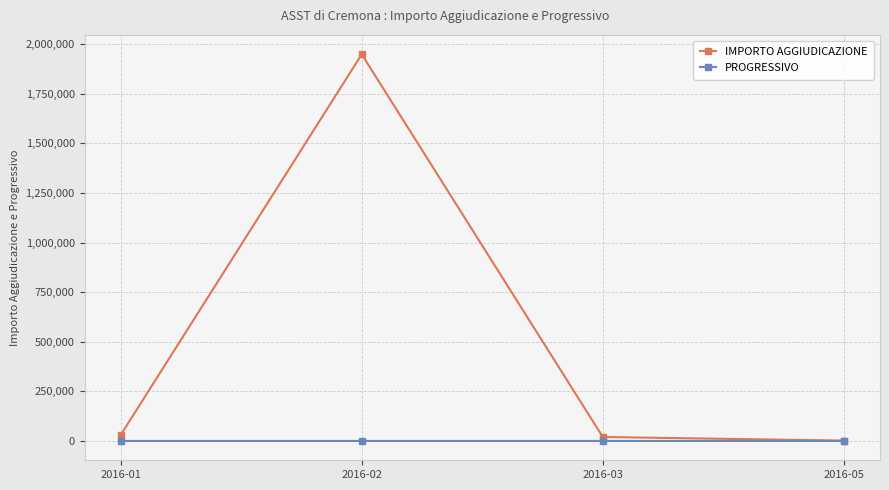

Which series has the largest range (max minus min)?

IMPORTO AGGIUDICAZIONE